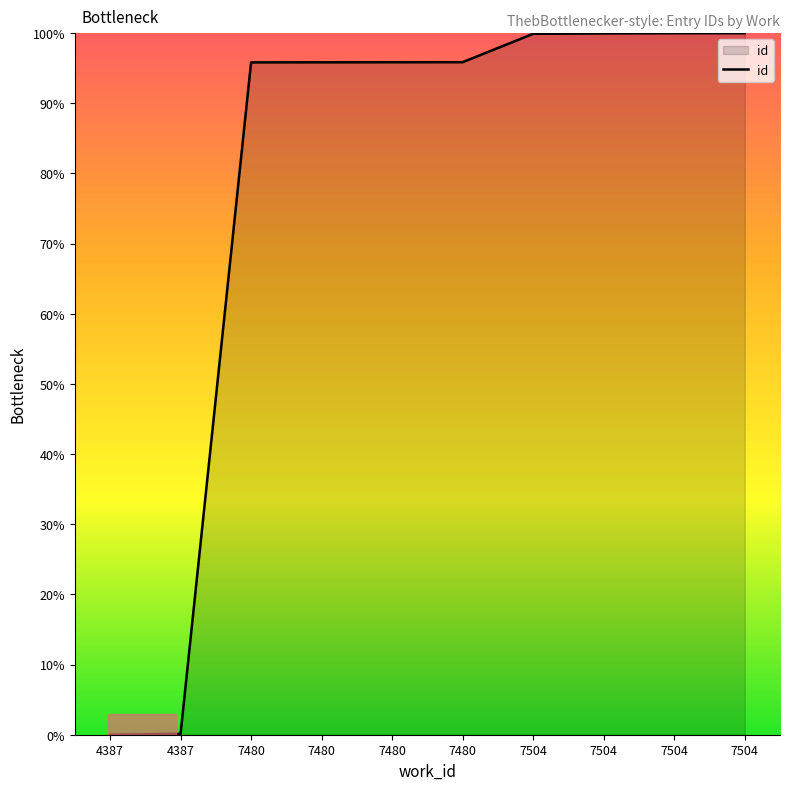

Does the chart display data point markers on the line(s)?

No